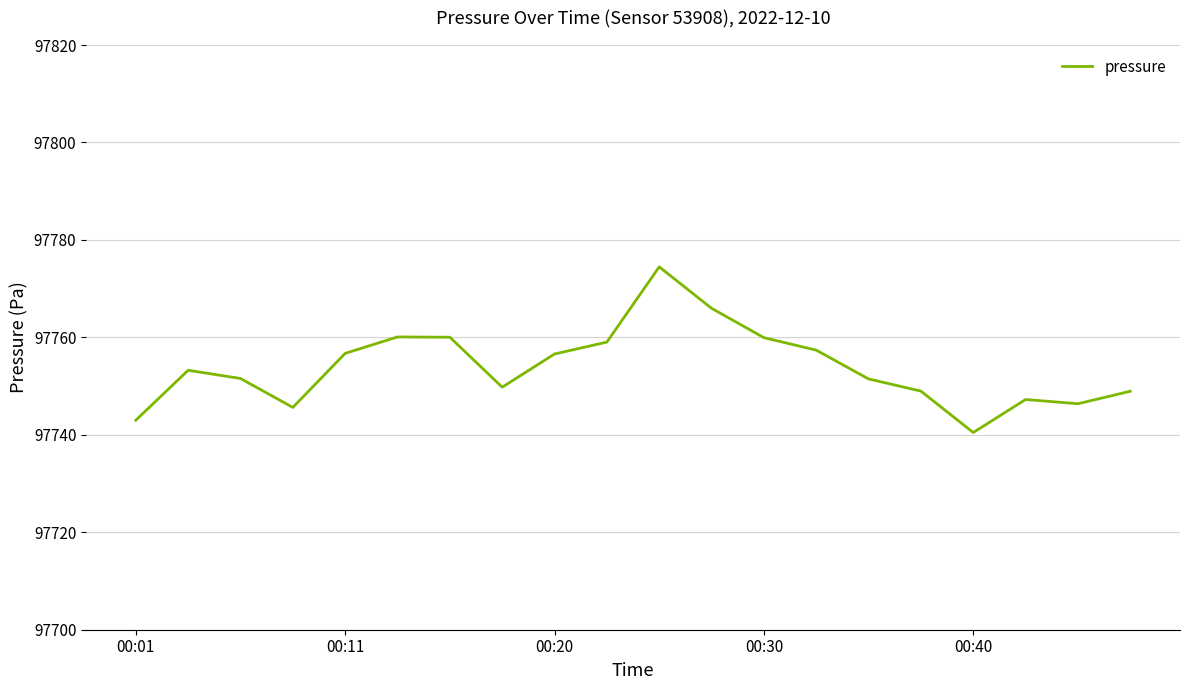

What is the maximum value shown in the chart?

97774.5